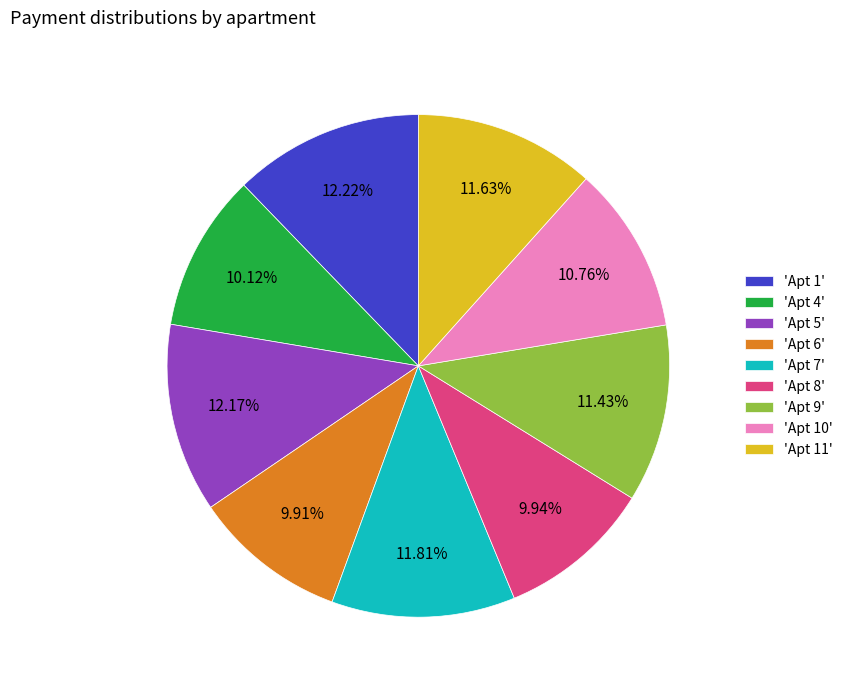

Does 'Apt 4' represent more than half of the total?

No